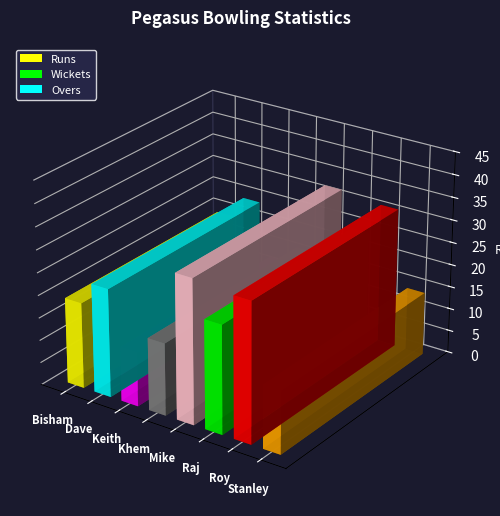

What is the difference between the highest and lowest values at Keith Jackman?

12